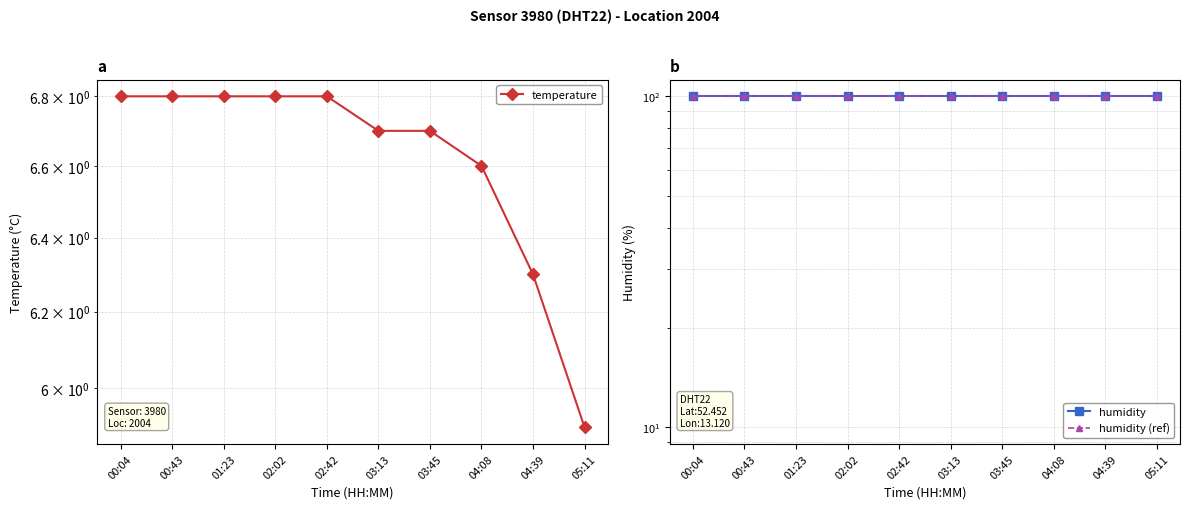

True or false: humidity (ref) has more than 0 interior local peaks.

False